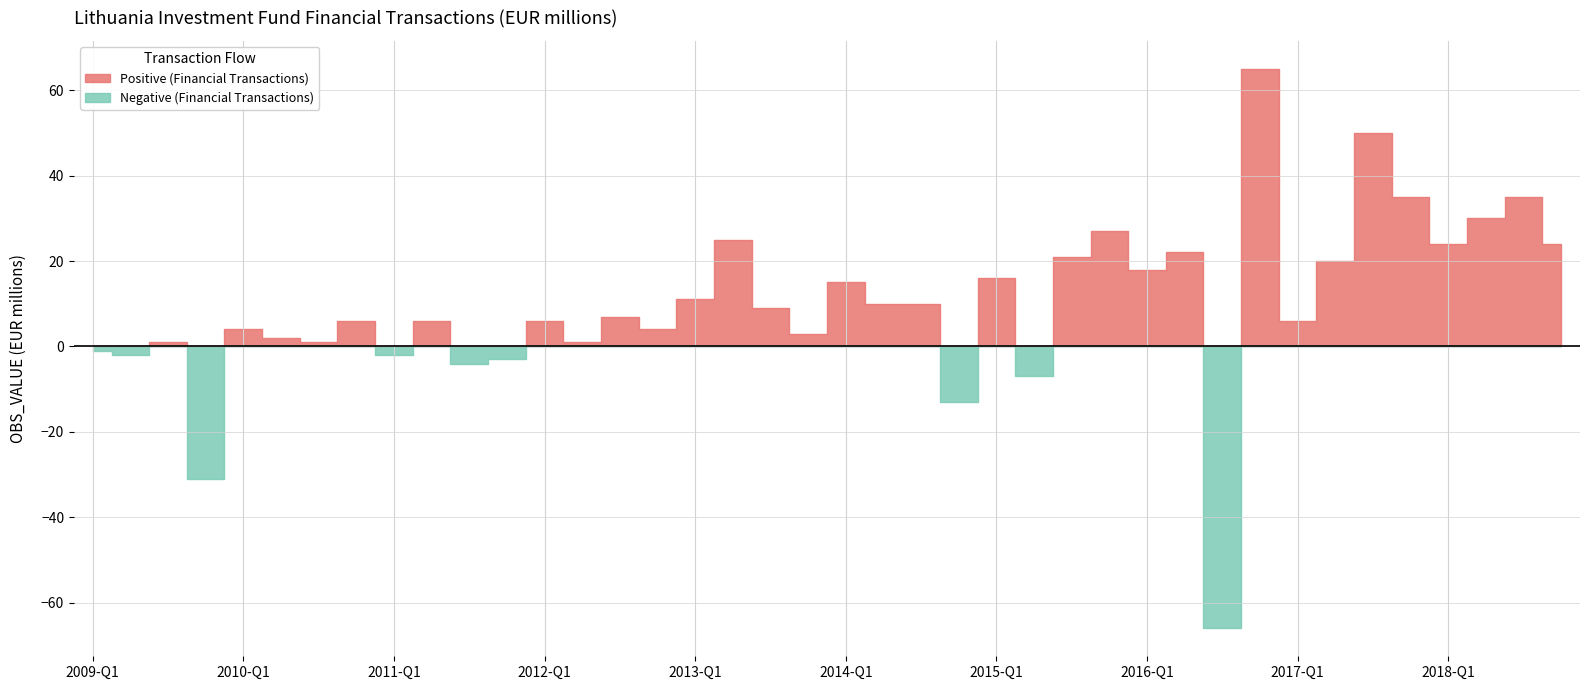

Reading left to right, what are all the values shown in this chart?

2009-Q1=-1	2009-Q2=-2	2009-Q3=1	2009-Q4=-31	2010-Q1=4	2010-Q2=2	2010-Q3=1	2010-Q4=6	2011-Q1=-2	2011-Q2=6	2011-Q3=-4	2011-Q4=-3	2012-Q1=6	2012-Q2=1	2012-Q3=7	2012-Q4=4	2013-Q1=11	2013-Q2=25	2013-Q3=9	2013-Q4=3	2014-Q1=15	2014-Q2=10	2014-Q3=10	2014-Q4=-13	2015-Q1=16	2015-Q2=-7	2015-Q3=21	2015-Q4=27	2016-Q1=18	2016-Q2=22	2016-Q3=-66	2016-Q4=65	2017-Q1=6	2017-Q2=20	2017-Q3=50	2017-Q4=35	2018-Q1=24	2018-Q2=30	2018-Q3=35	2018-Q4=24